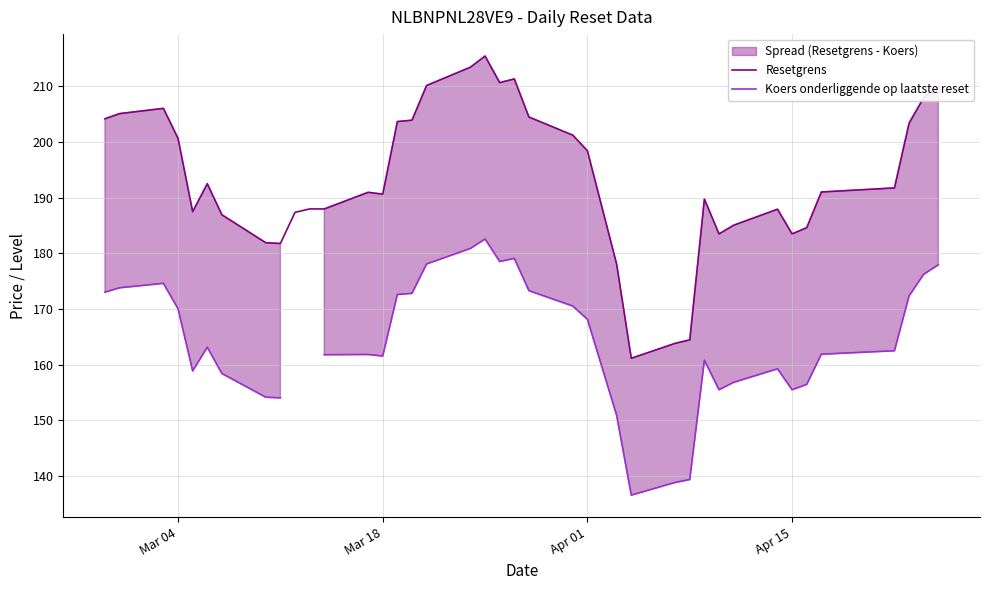

What is the highest value of the Resetgrens series?

215.5